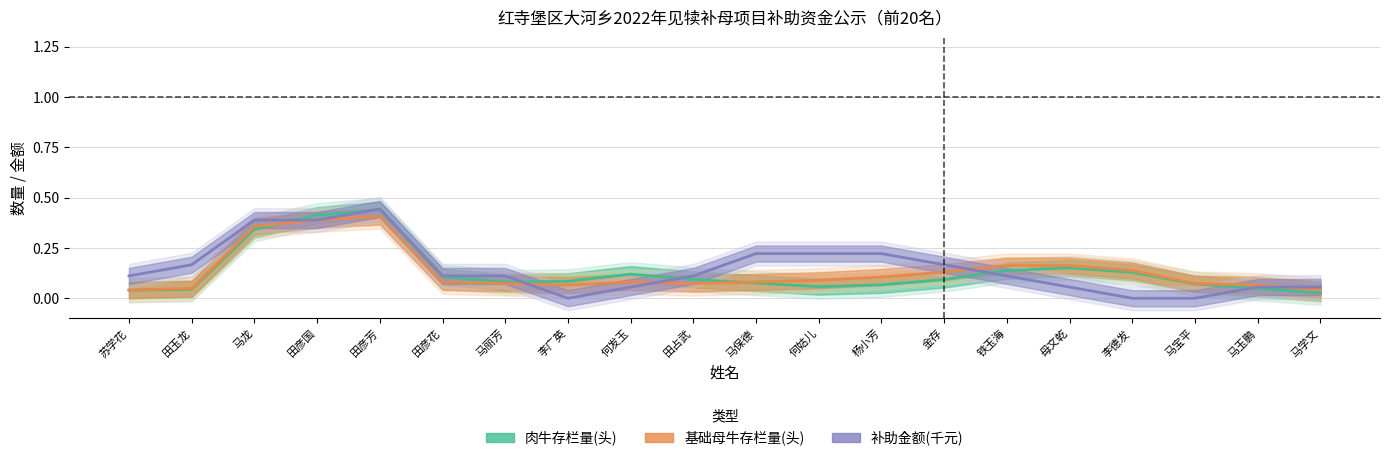

List the labels in order of 基础母牛存栏量(头) value, smallest first.

苏学花, 马学文, 田玉龙, 李广英, 马玉鹏, 马丽芳, 田占武, 马宝平, 马保德, 田彦花, 何发玉, 何姑儿, 杨小芳, 金存, 李德发, 母文乾, 铁玉海, 马龙, 田彦国, 田彦芳